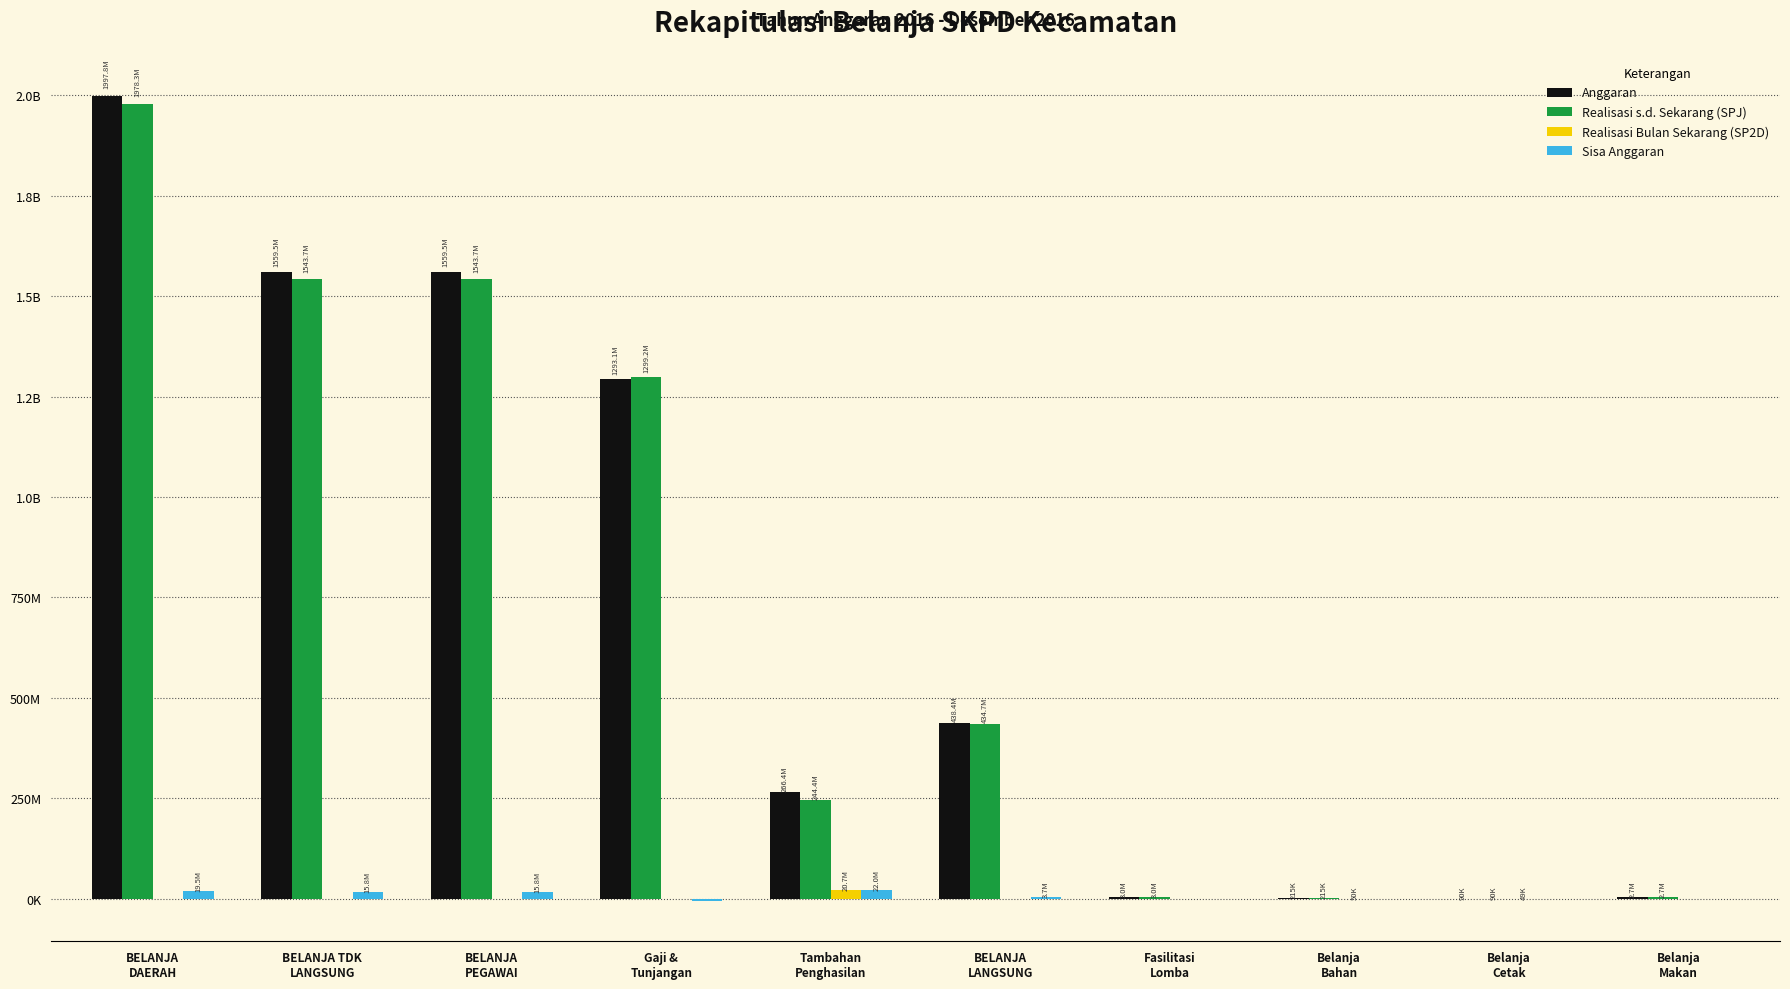

Which category has the lowest value in the Anggaran series?

Belanja
Cetak